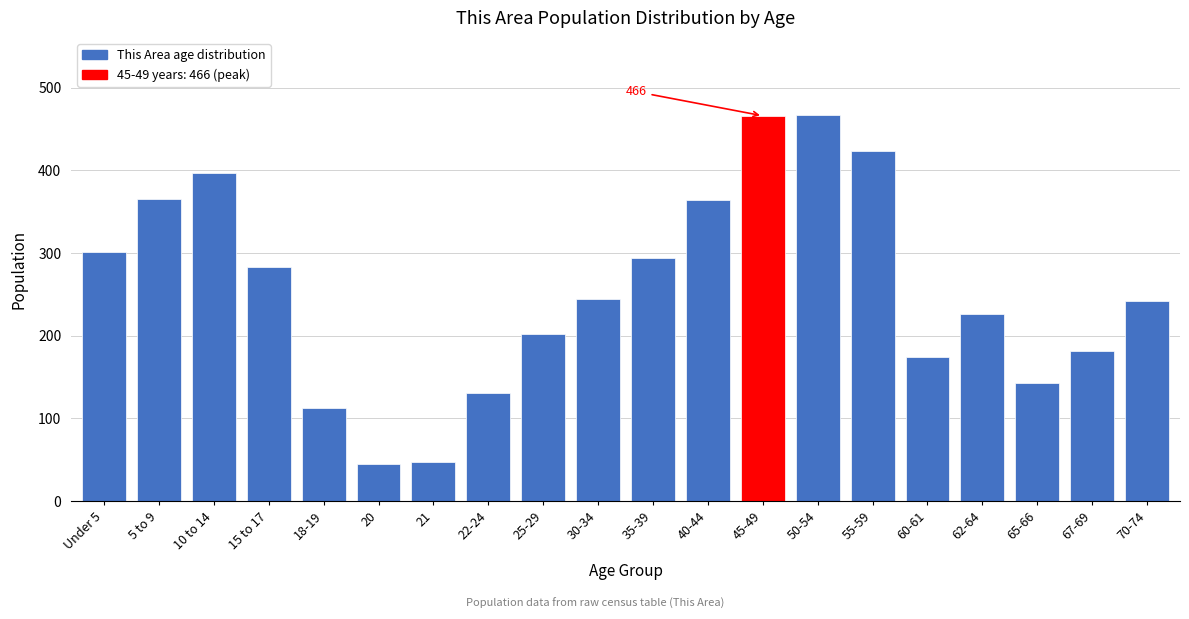

What is the ratio of the value at 60-61 to the value at 35-39?

0.6